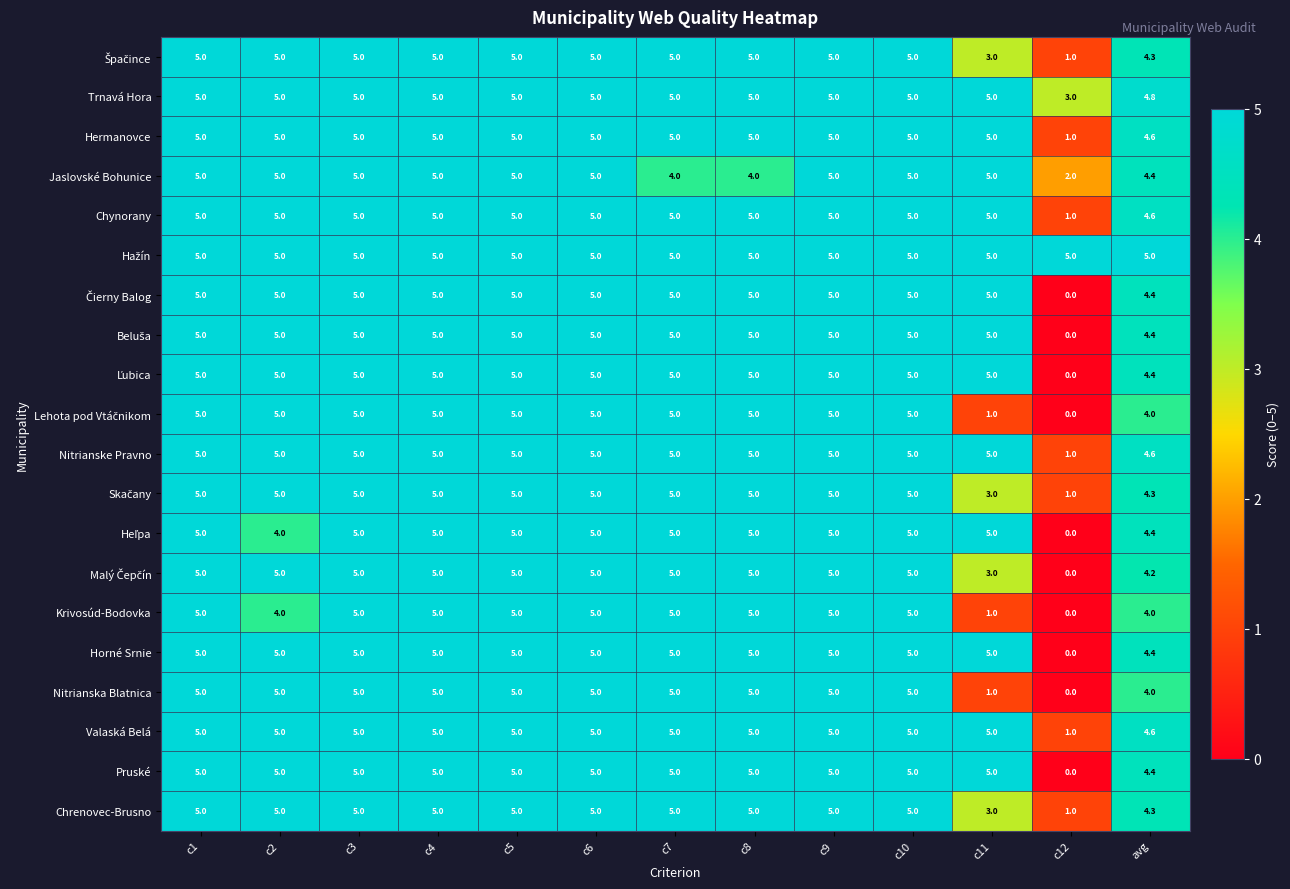

Count the number of data series in this chart.

20